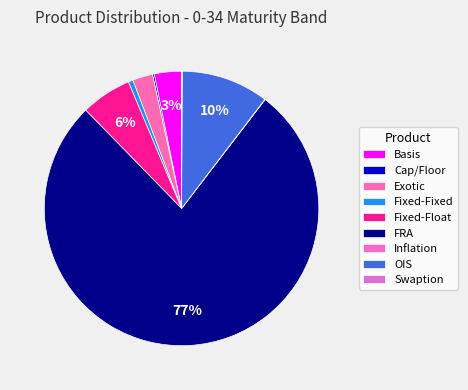

Which category has the biggest portion of the pie?

FRA